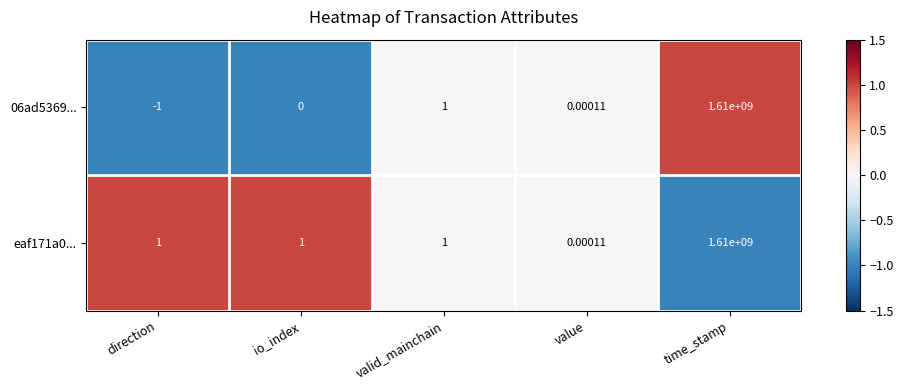

How many data points does each series have?

5